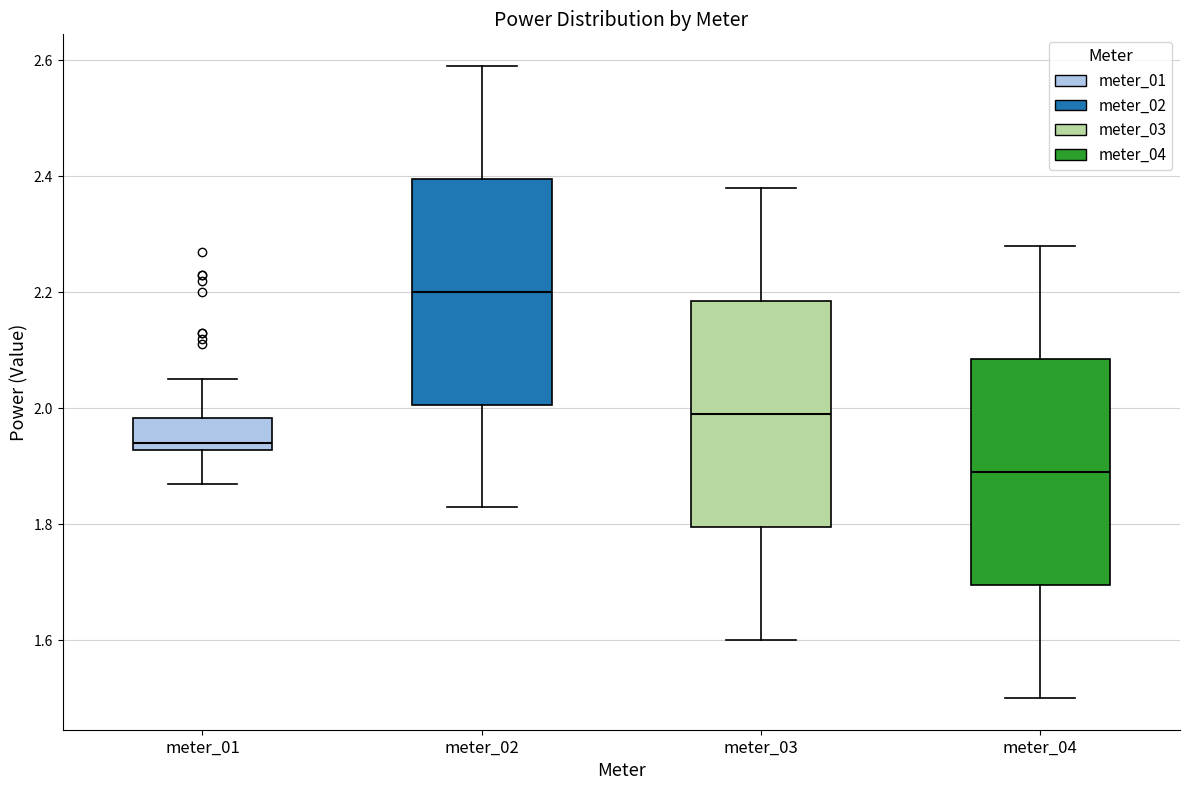

Reading left to right, transcribe this box plot: for each box, give where its median line is, the range the box spans, and where its two whiskers end, as read against the y-axis. The values are not printed on the chart, so give them approximately, as read against the axis.

meter_01: median 1.94, box 1.92 to 1.98, whiskers 1.88 to 2.06
meter_02: median 2.20, box 2.00 to 2.40, whiskers 1.84 to 2.60
meter_03: median 2.00, box 1.80 to 2.18, whiskers 1.60 to 2.38
meter_04: median 1.90, box 1.70 to 2.08, whiskers 1.50 to 2.28